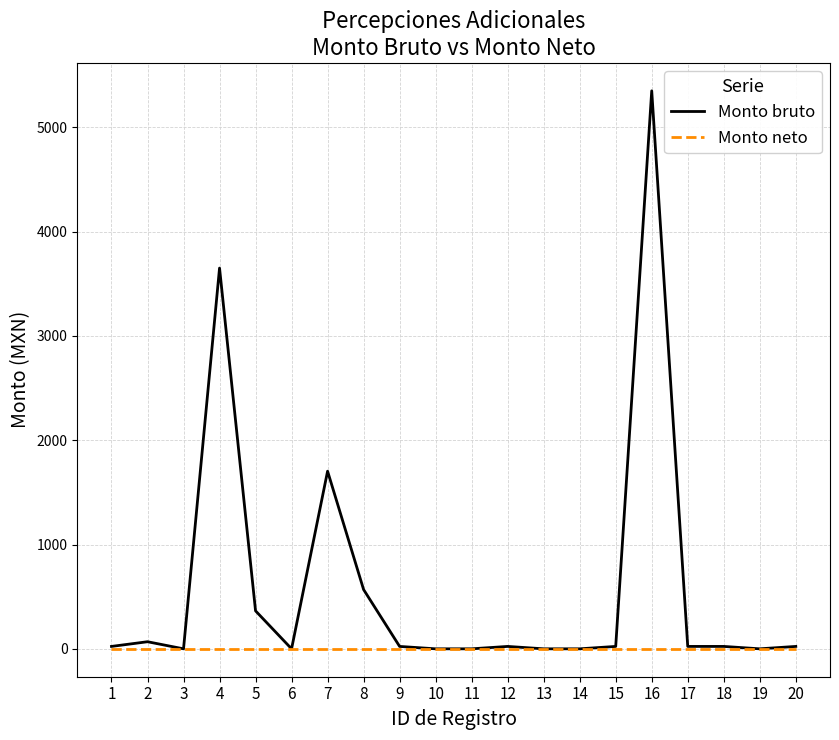

At which category is the sum across all series the highest?

16